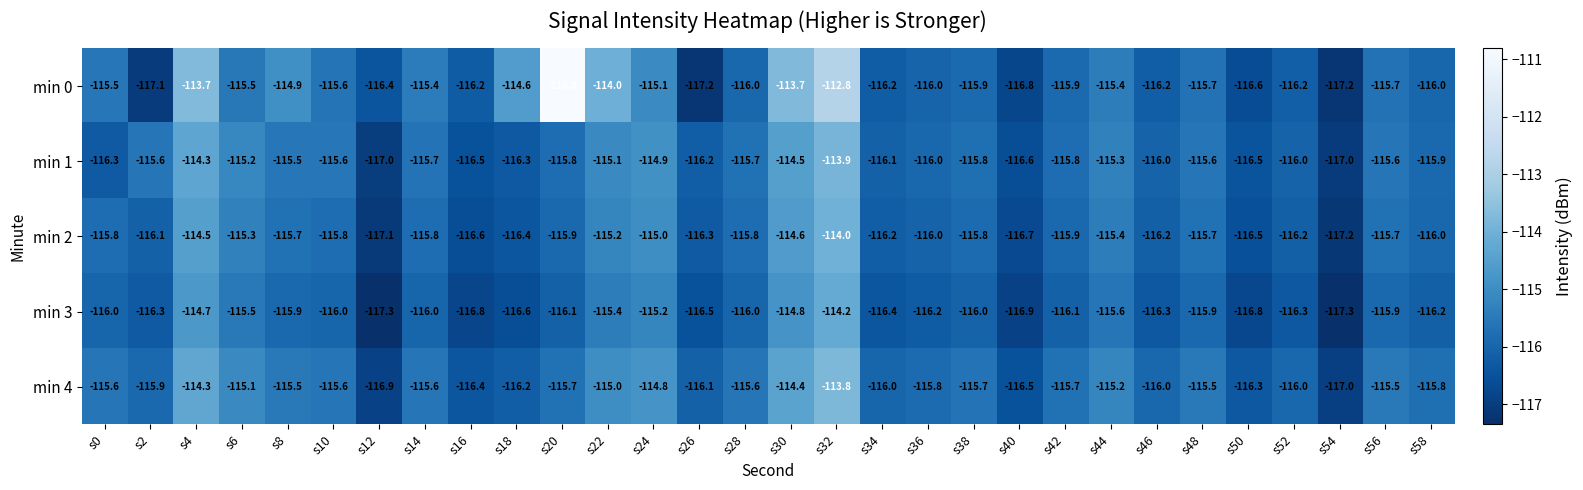

What is the total value across all series at s4?

-571.5